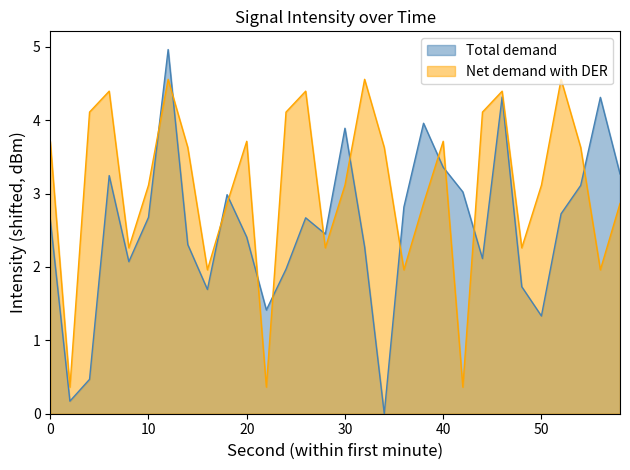

Reading right to left, list all the values displayed in this chart.

Total demand: 3.3	4.3	3.1	2.7	1.3	1.7	4.3	2.1	3.0	3.4	4.0	2.8	0.0	2.3	3.9	2.4	2.7	2.0	1.4	2.4	3.0	1.7	2.3	5.0	2.7	2.1	3.2	0.5	0.2	2.6
Net demand with DER: 2.9	2.0	3.6	4.6	3.1	2.3	4.4	4.1	0.4	3.7	2.9	2.0	3.6	4.6	3.1	2.3	4.4	4.1	0.4	3.7	2.9	2.0	3.6	4.6	3.1	2.3	4.4	4.1	0.4	3.7